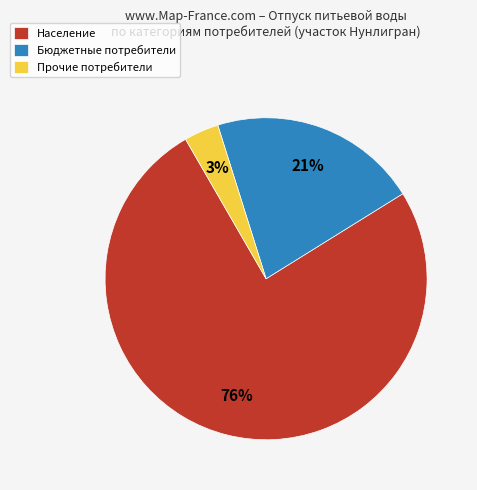

What is the smallest slice in the pie chart?

Прочие потребители